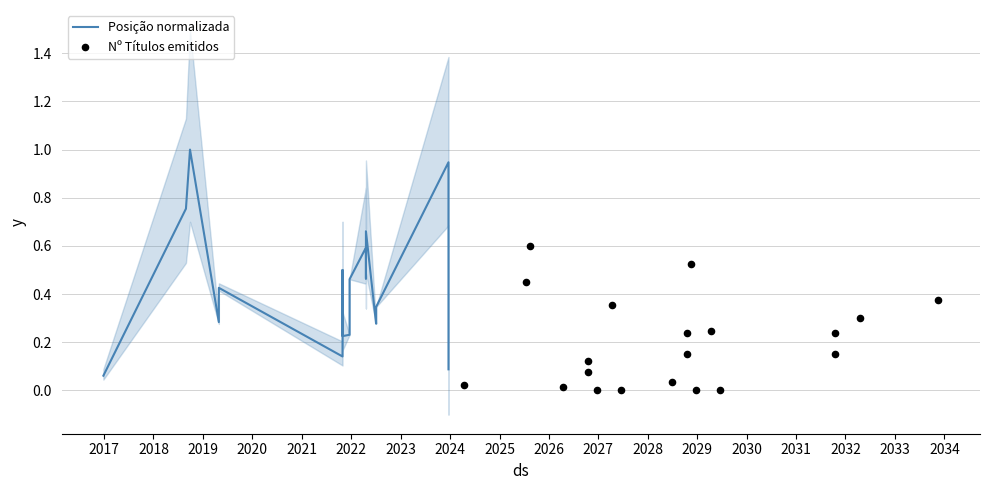

What is the total value across all series at 2027?

0.2